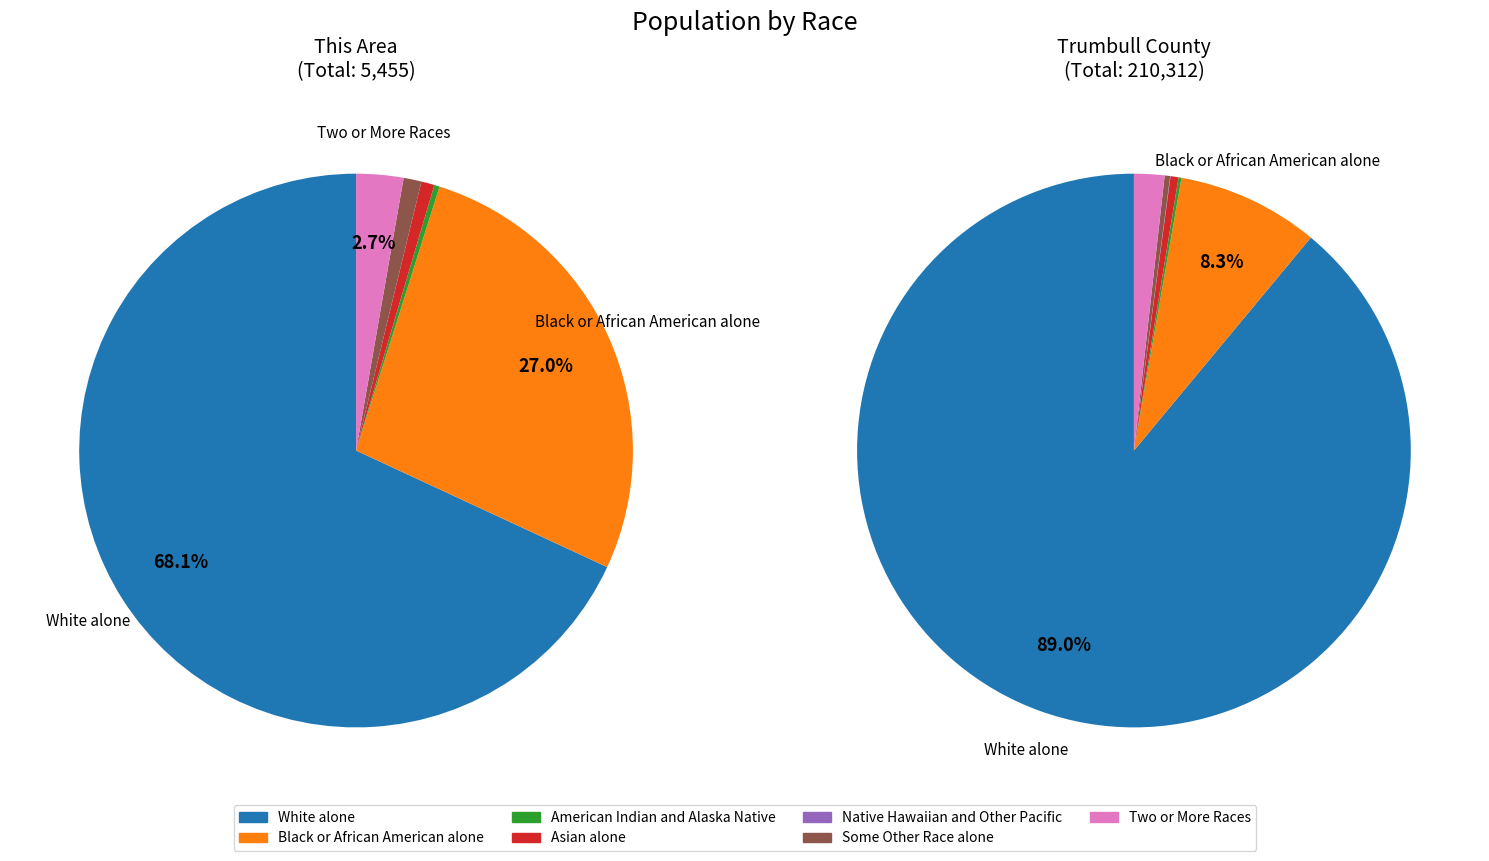

Which category accounts for the majority?

White alone